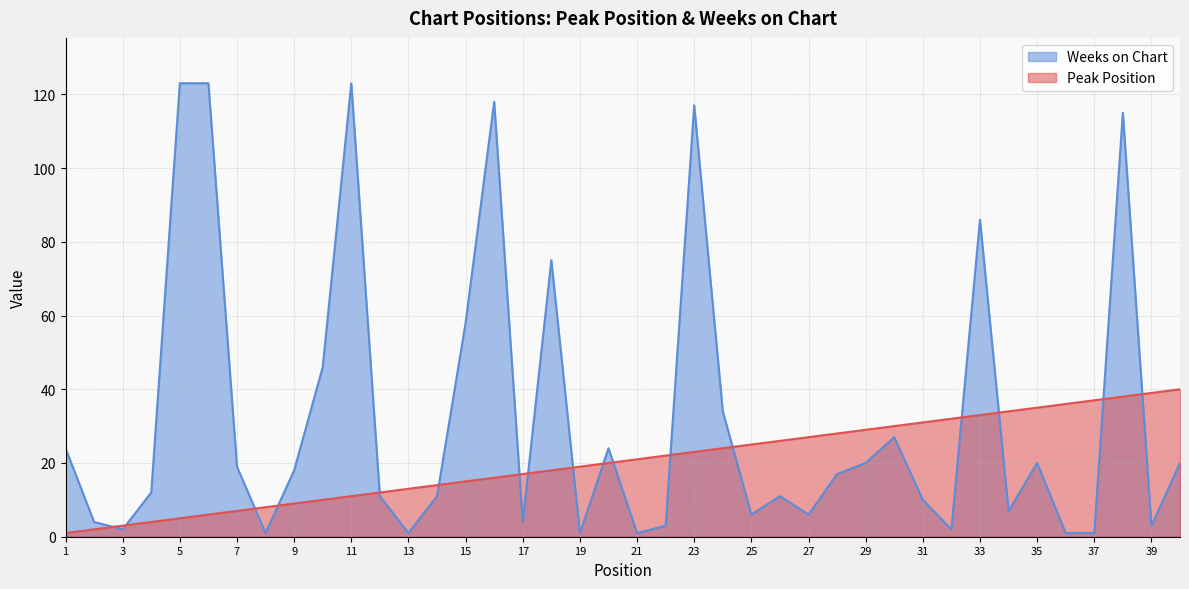

Between 11 and 22, which series saw the biggest shift?

Weeks on Chart